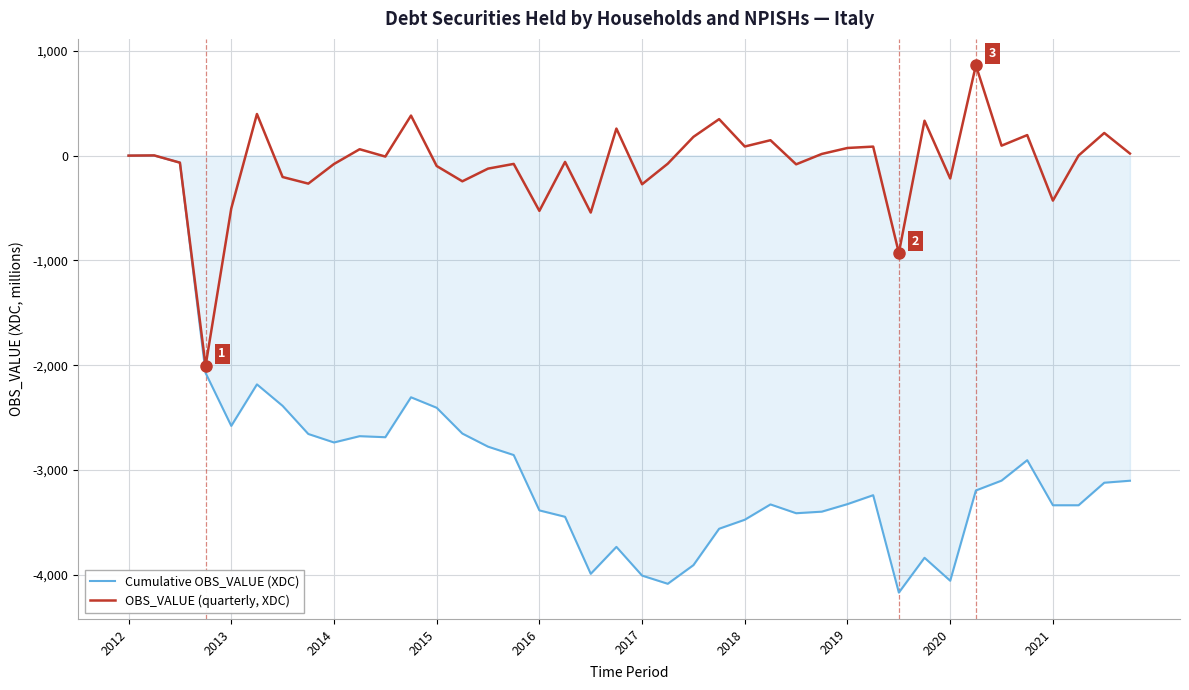

Which series has the largest total across all categories?

OBS_VALUE (quarterly, XDC)